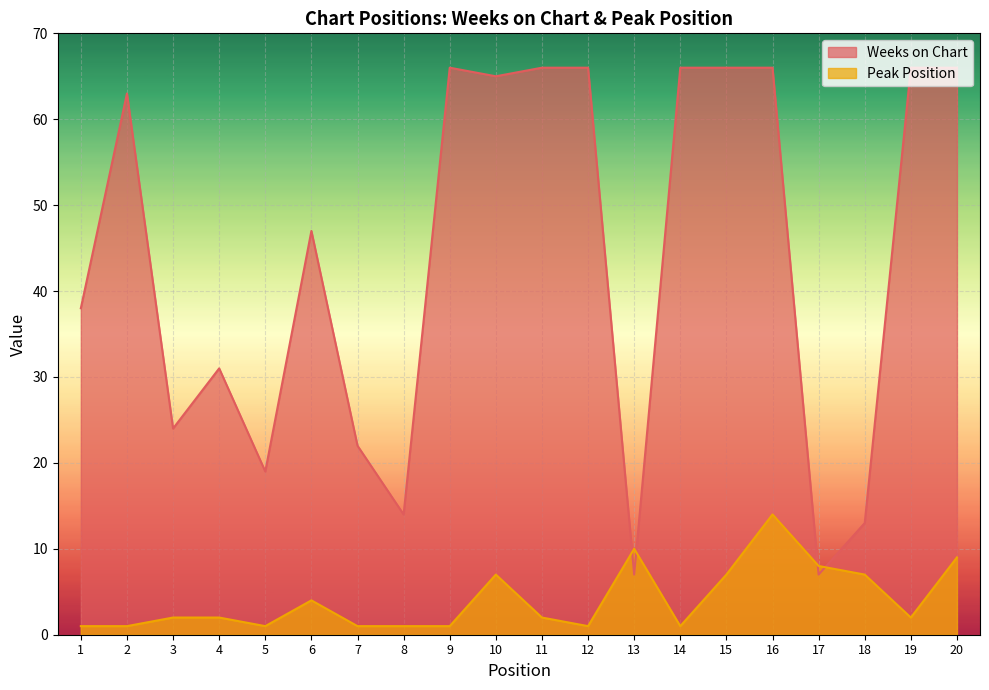

What is the total value across all series at 5?

20